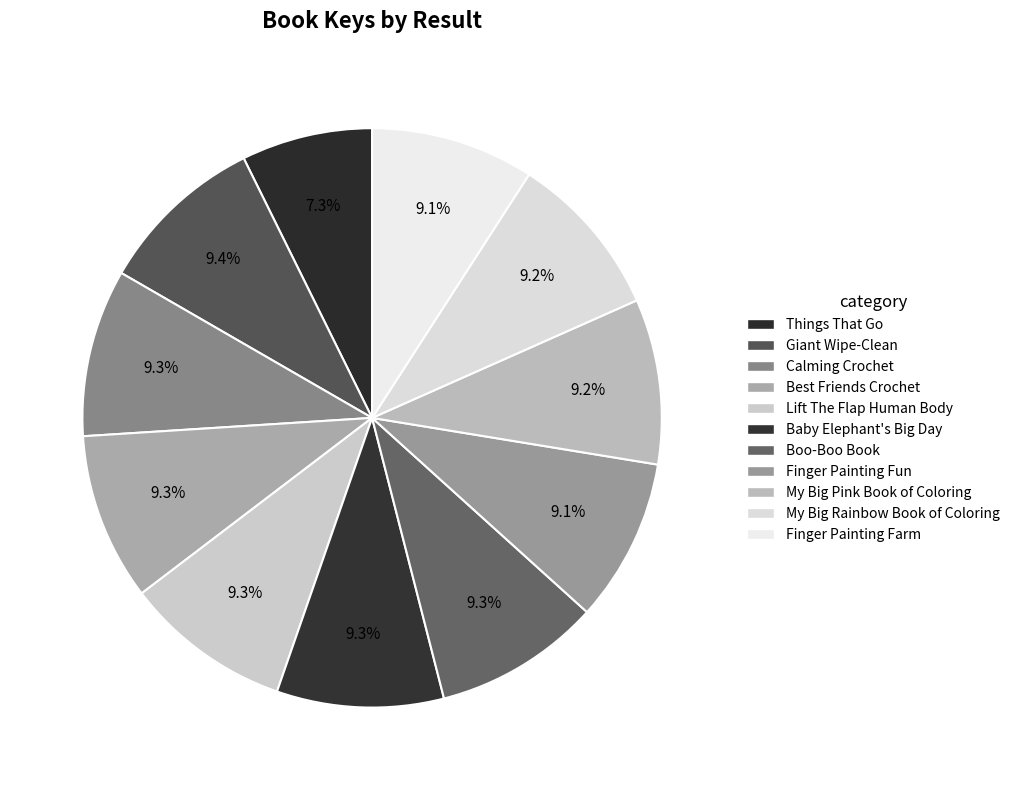

How many segments does this pie chart have?

11